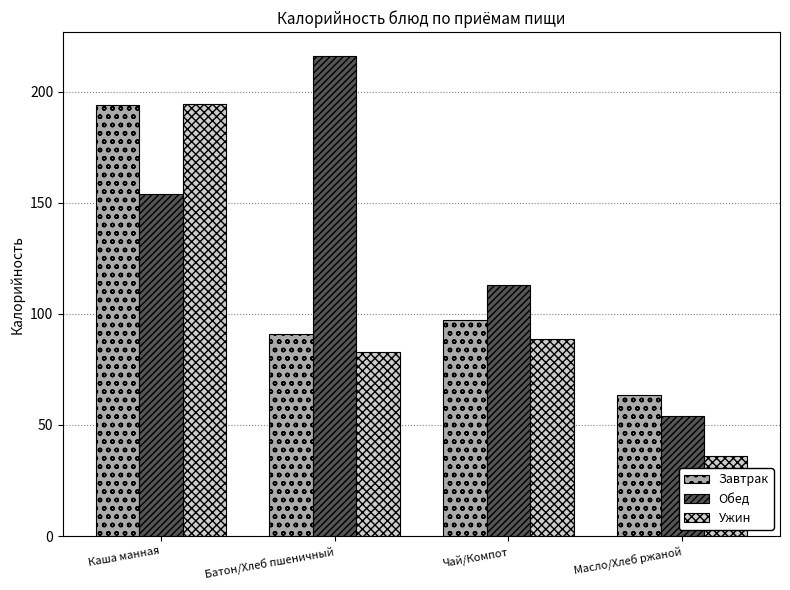

Where does the Завтрак series first go above 97?

Каша манная